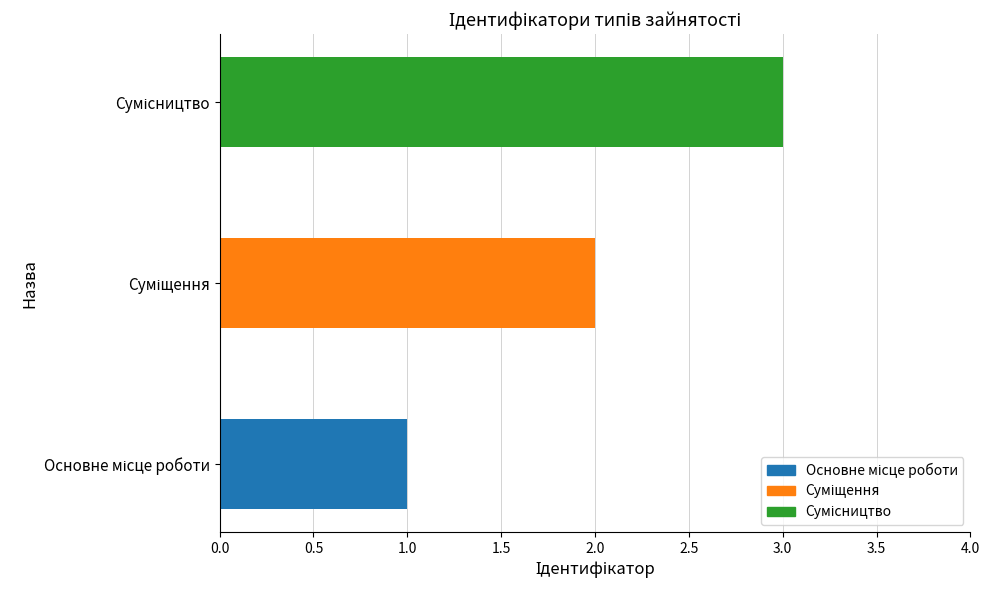

What is the difference between the maximum and second lowest values?

1